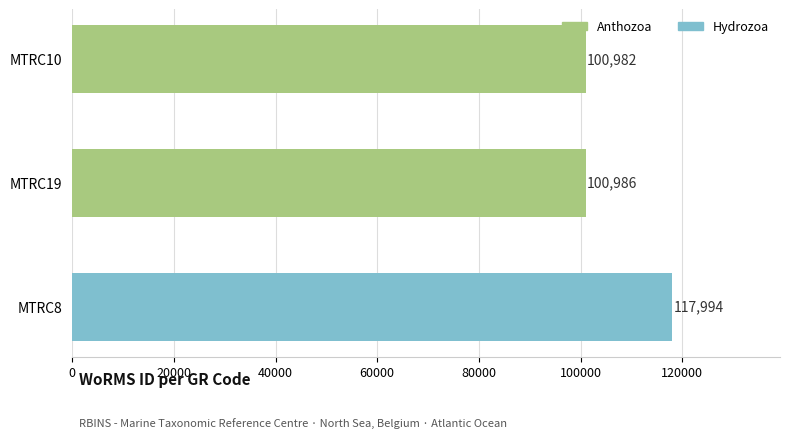

What is the difference between the maximum and second lowest values?

17008